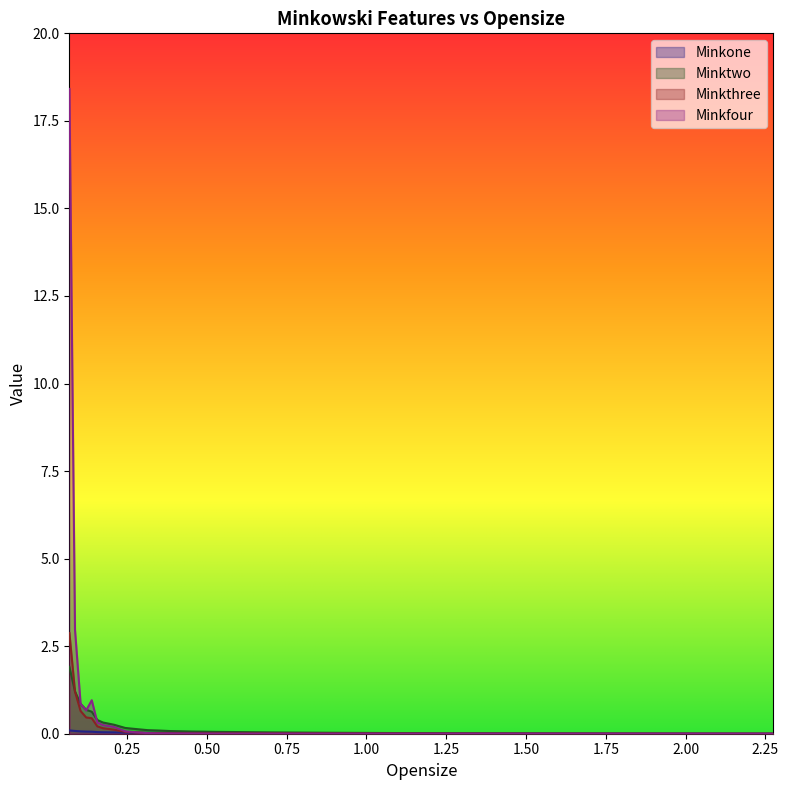

Where do Minkfour and Minkone first cross each other?

0.28 and 0.315